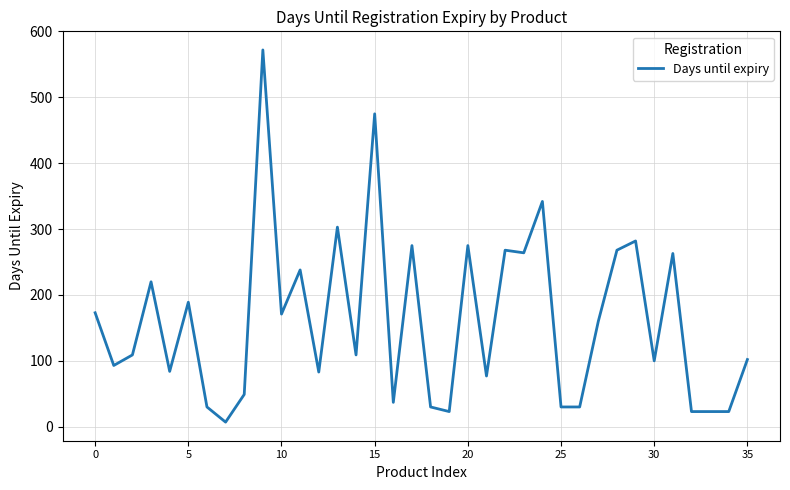

How many lines are shown in the chart?

1